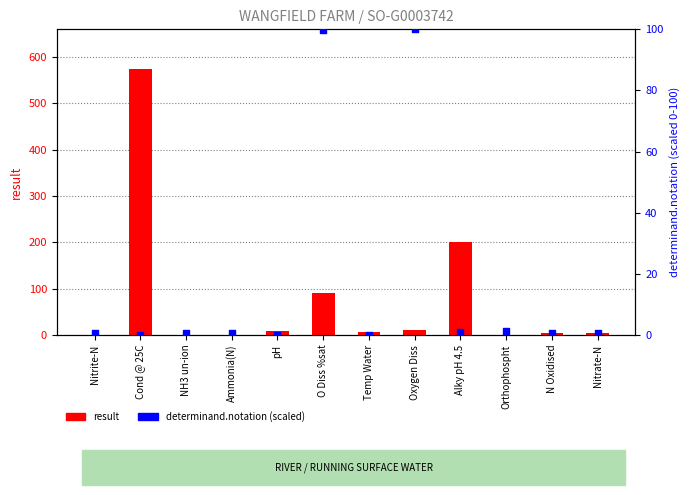

Is the value of determinand.notation (scaled) at Nitrate-N greater than the value of result at O Diss %sat?

No